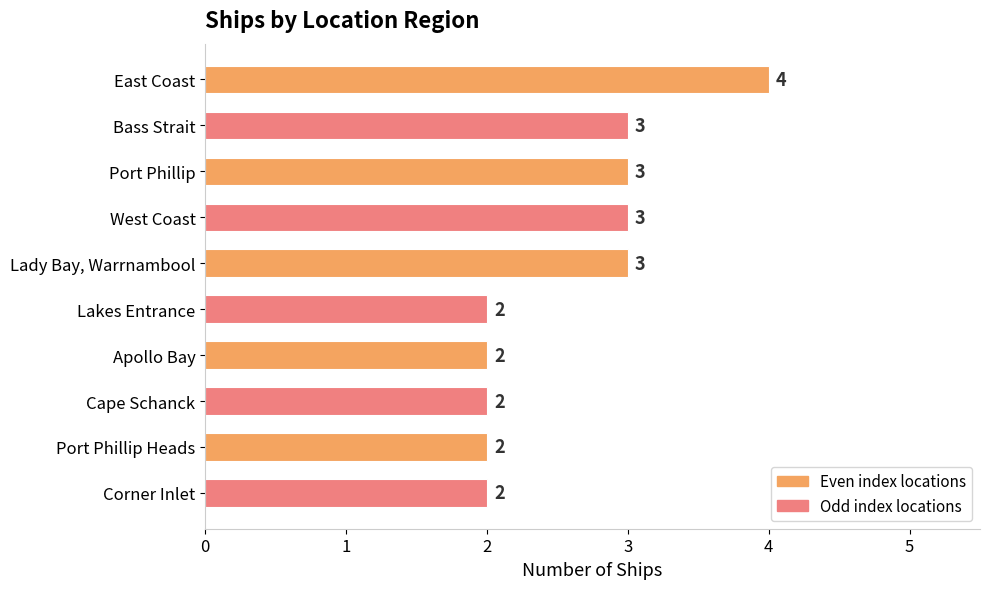

What is the ratio of the value at Corner Inlet to the value at West Coast?

0.7